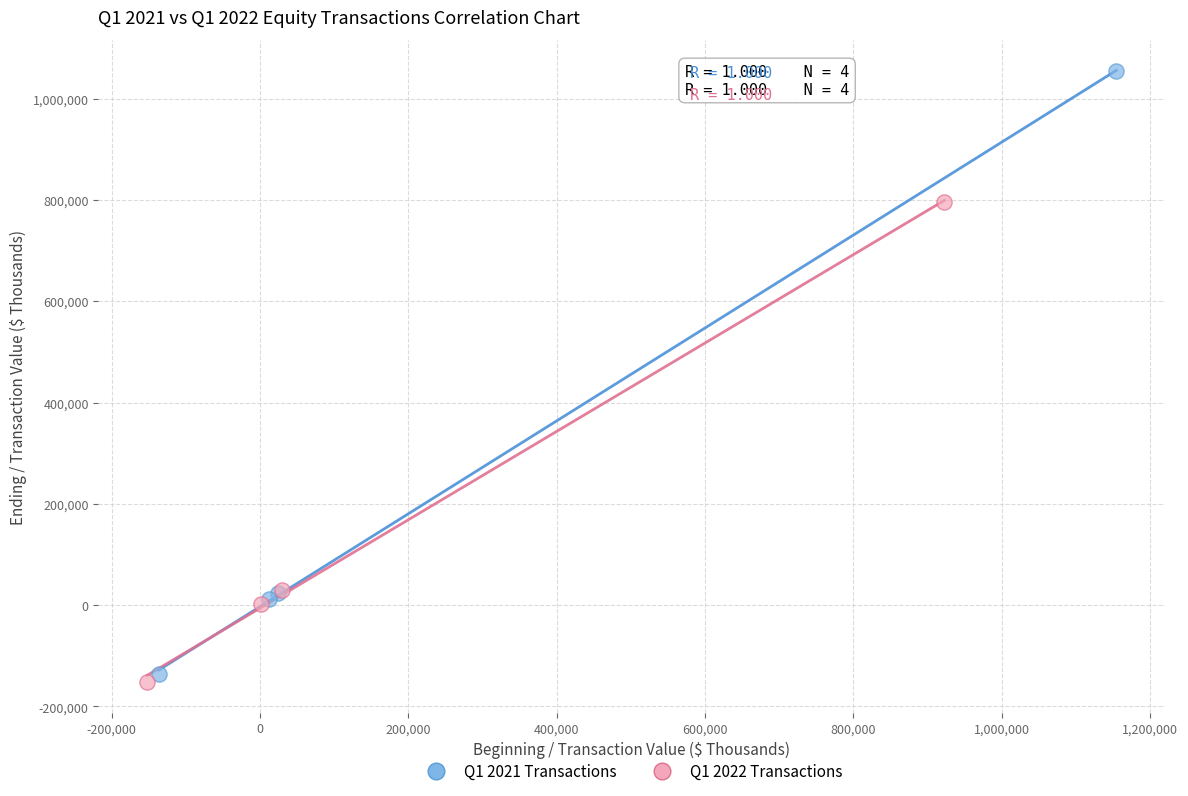

Which series has the largest Y range (max minus min)?

Q1 2021 Transactions